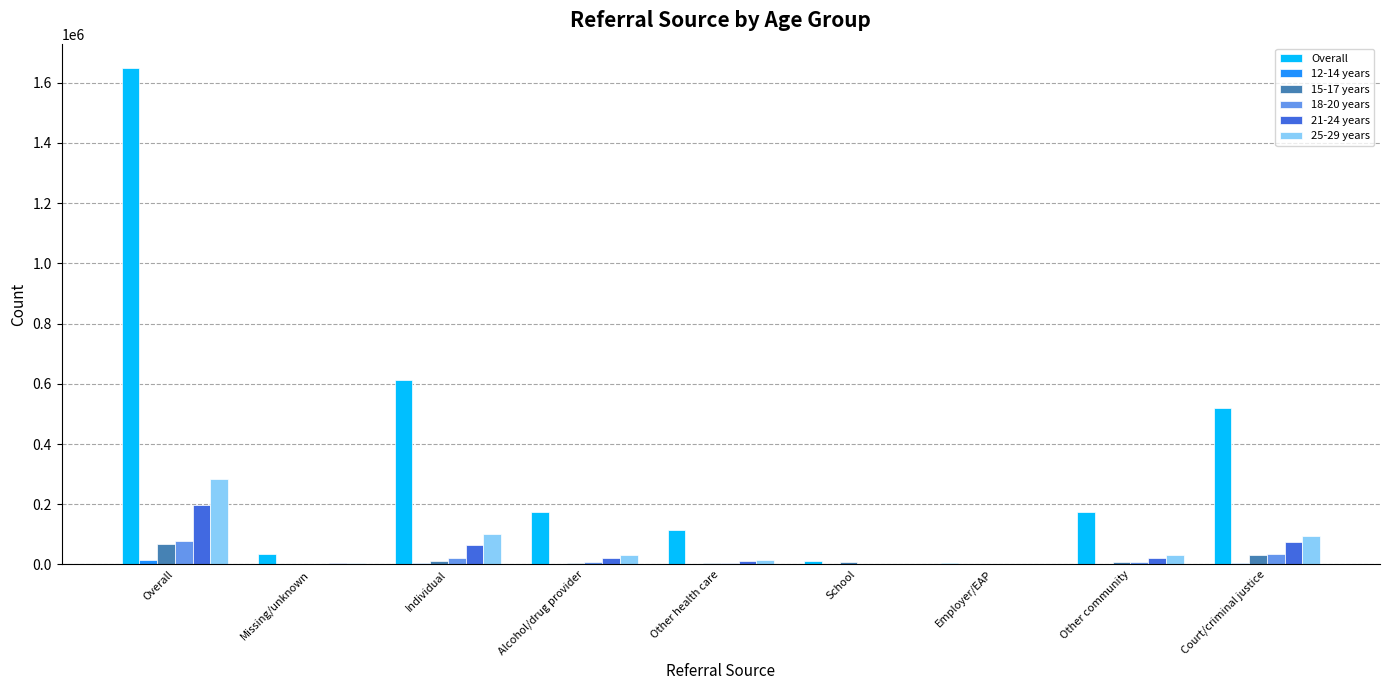

Is the value of 15-17 years at Employer/EAP greater than the value of 25-29 years at Individual?

No